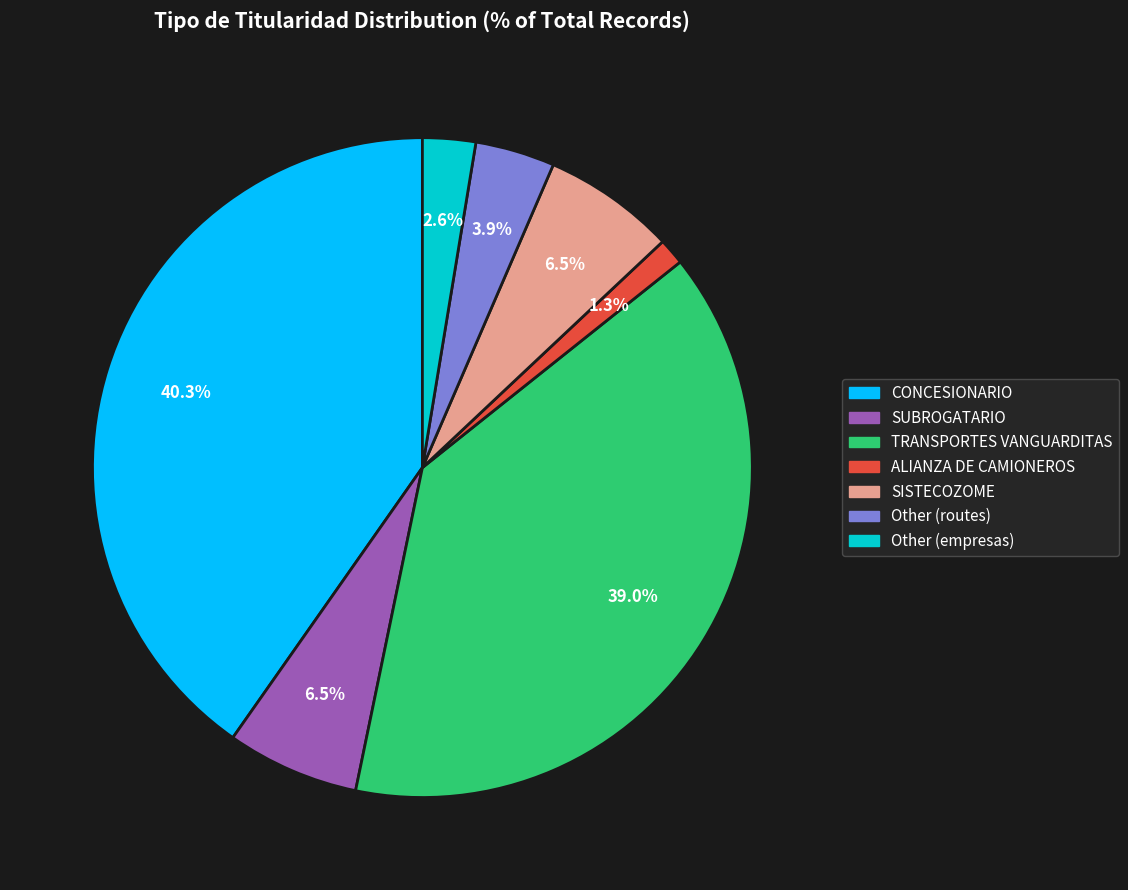

Is there a majority slice in this chart?

No